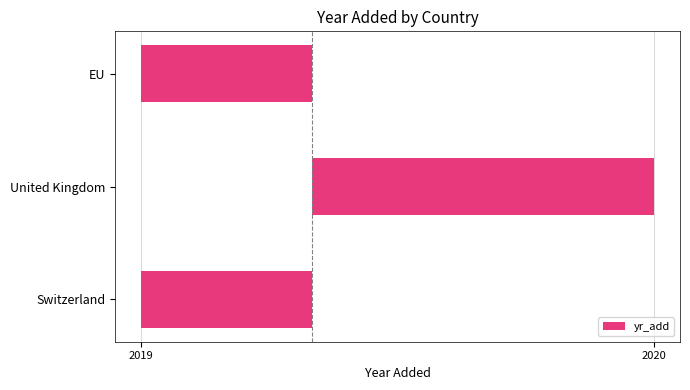

Does the chart contain any negative values?

Yes